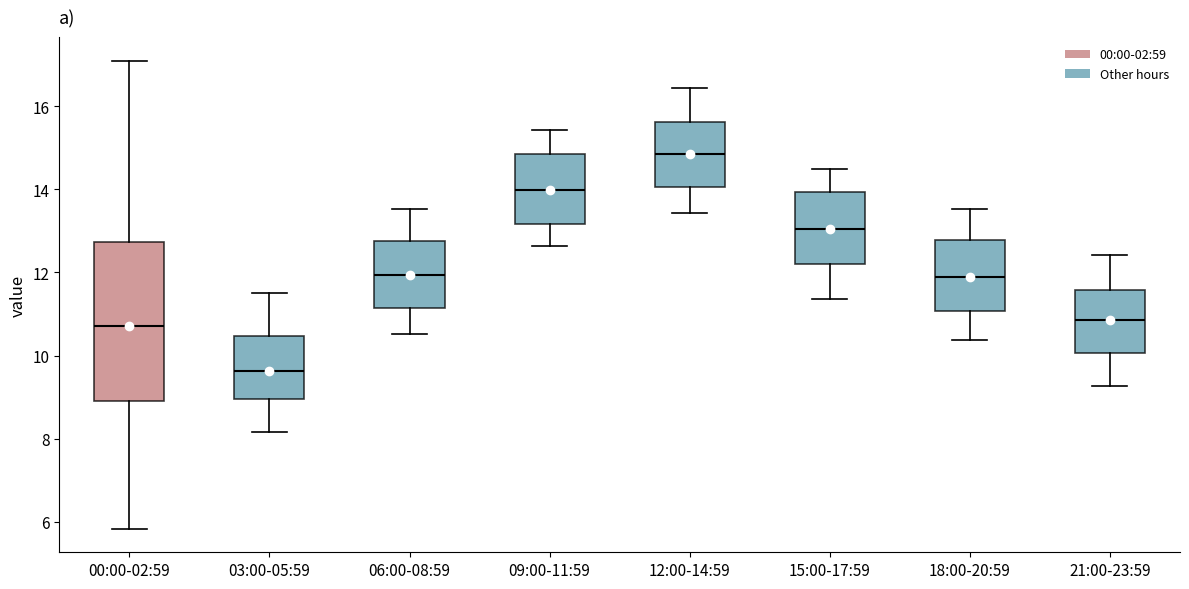

Where does the upper whisker of the box for 00:00-02:59 end on the y-axis? The values are not printed on the chart, so give them approximately, as read against the axis.

17.2